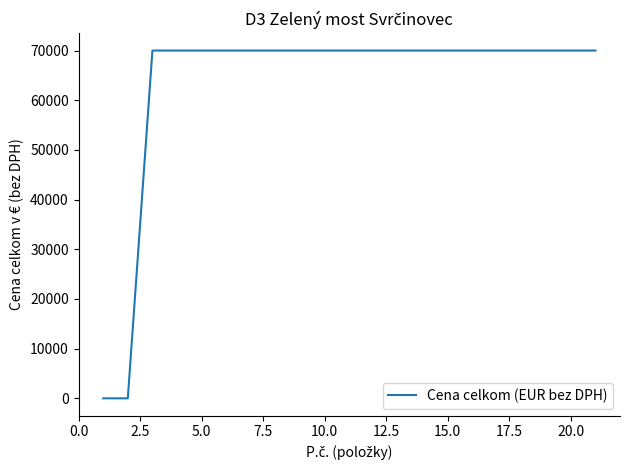

What is the greatest value displayed?

70000